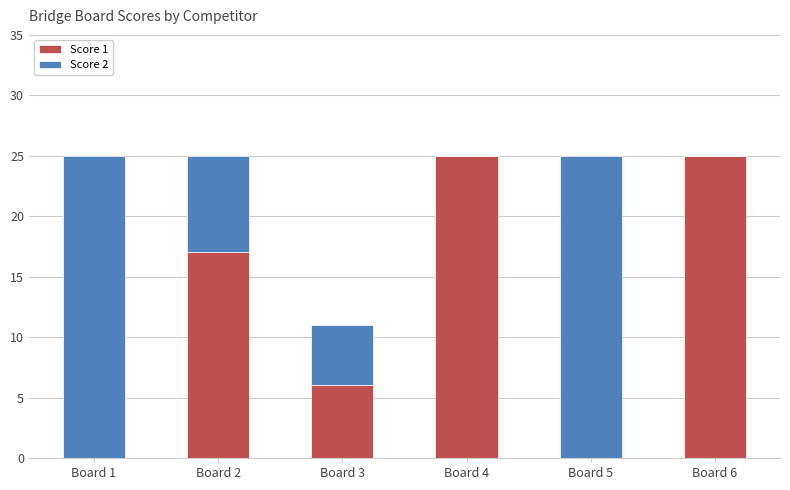

Are the bars horizontal?

No